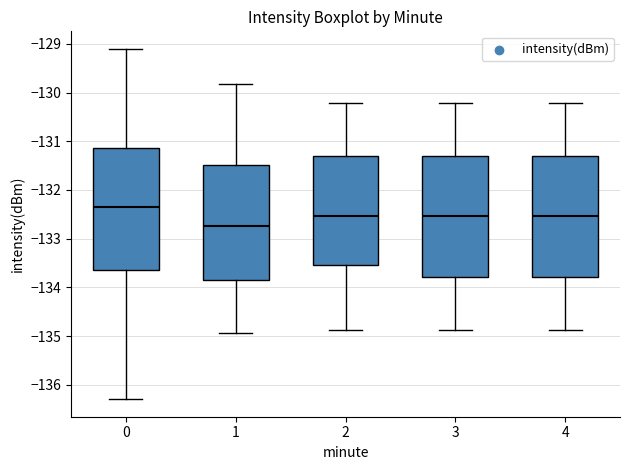

Where is the upper edge of the box at x = 3 on the y-axis? The values are not printed on the chart, so give them approximately, as read against the axis.

-131.3